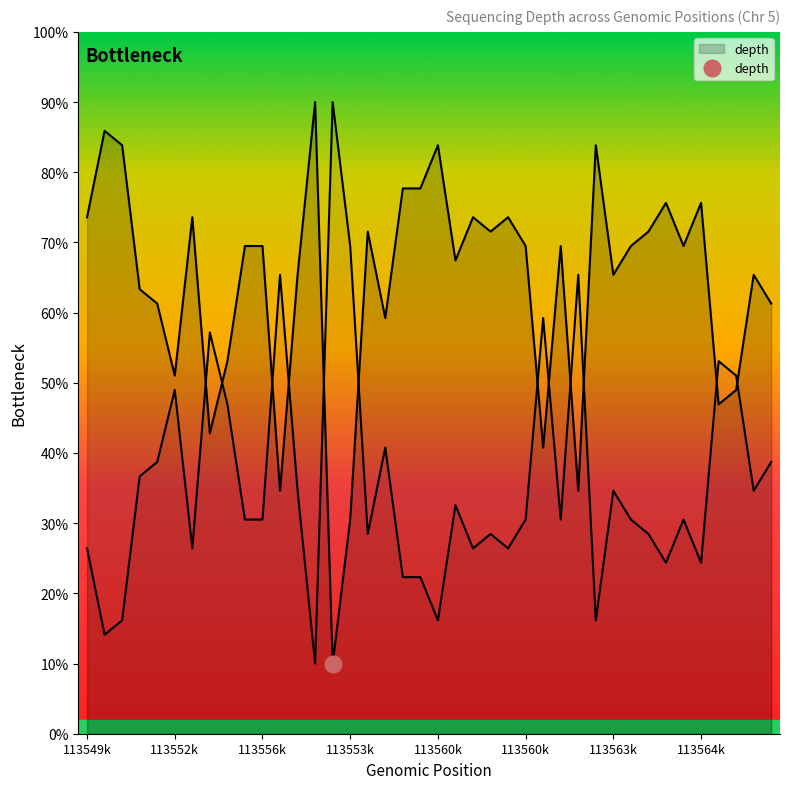

Reading right to left, extract all data points from this chart.

61.3	65.4	49.0	46.9	75.6	69.5	75.6	71.5	69.5	65.4	83.8	34.6	69.5	40.8	69.5	73.6	71.5	73.6	67.4	83.8	77.7	77.7	59.2	71.5	30.5	10.0	90.0	65.4	34.6	69.5	69.5	53.1	42.8	73.6	51.0	61.3	63.3	83.8	85.9	73.6